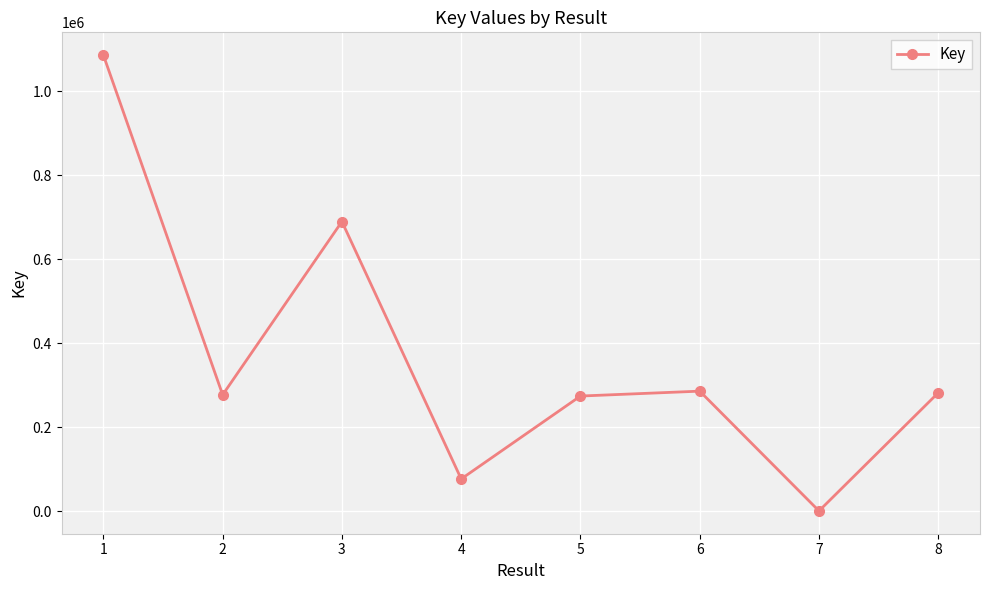

At which label is the value closest to 543085?

3